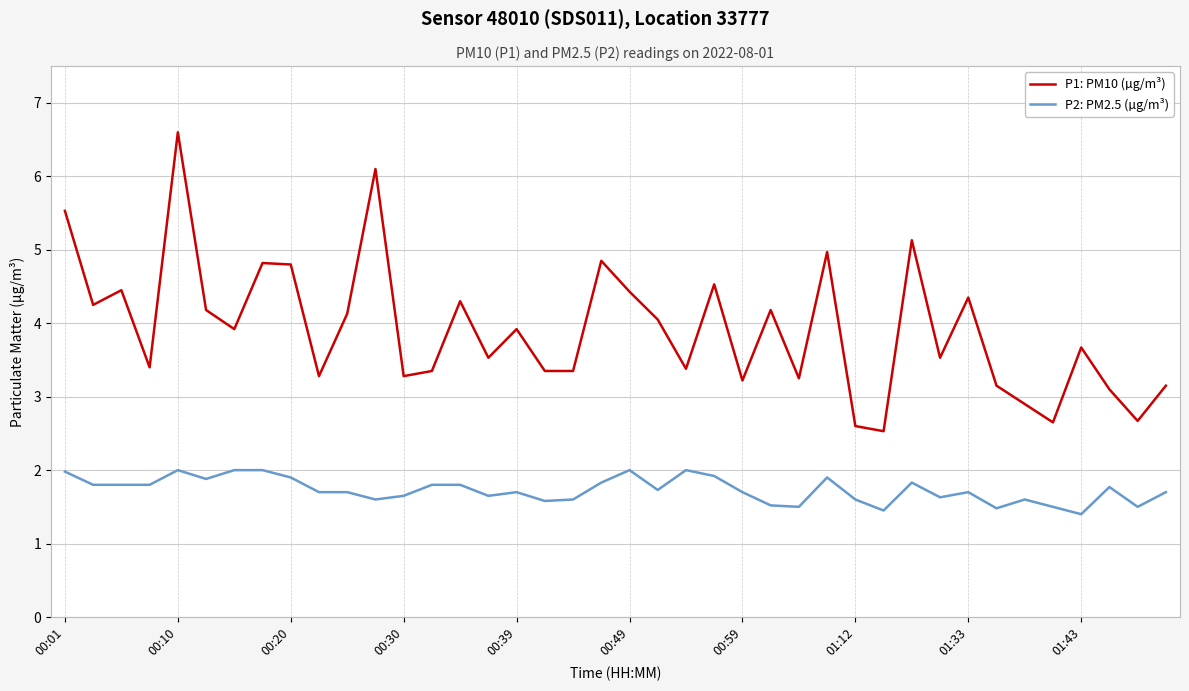

Which series has the largest range (max minus min)?

P1: PM10 (µg/m³)